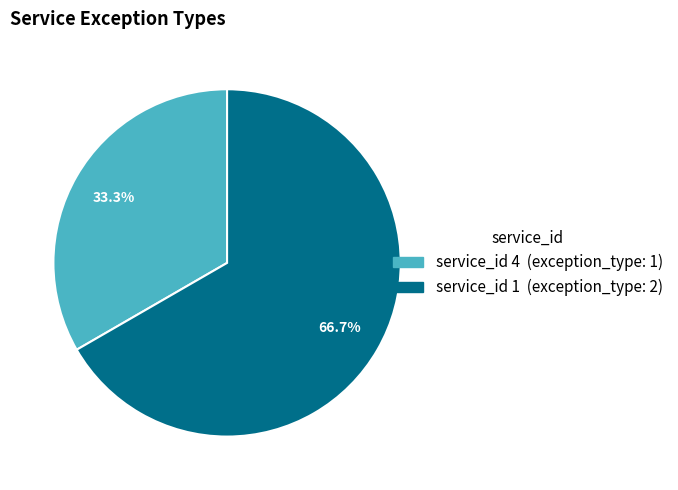

How many segments does this pie chart have?

2